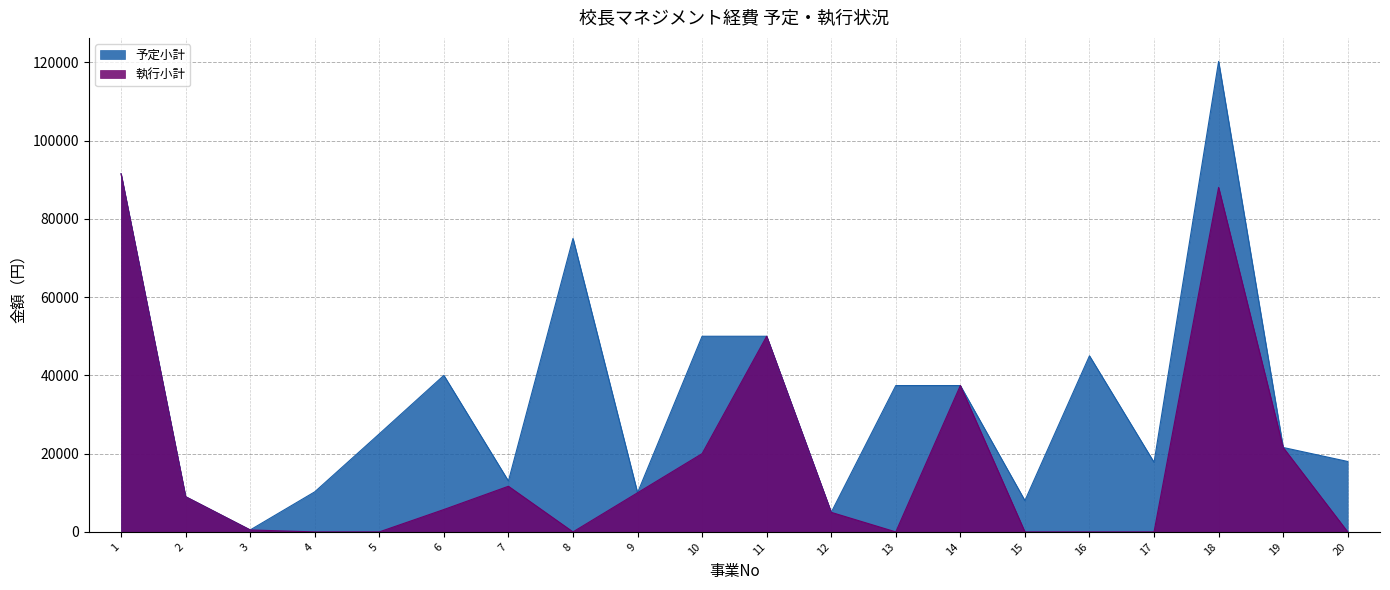

At which category does 執行小計 reach its first local valley?

8